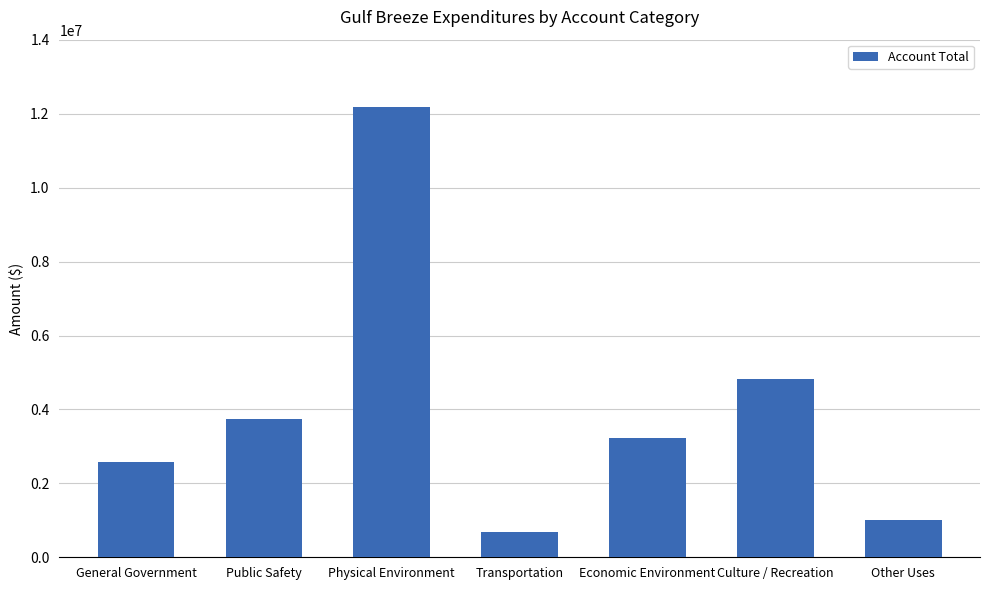

What is the change in value from Public Safety to Culture / Recreation?

+1074470